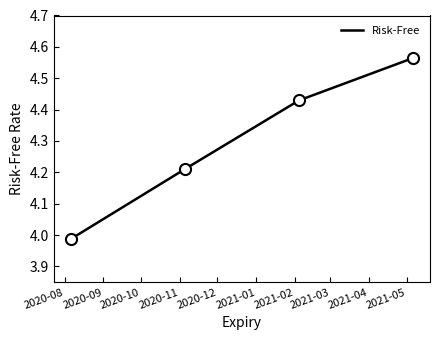

True or false: the data has more than 2 interior local peaks.

False